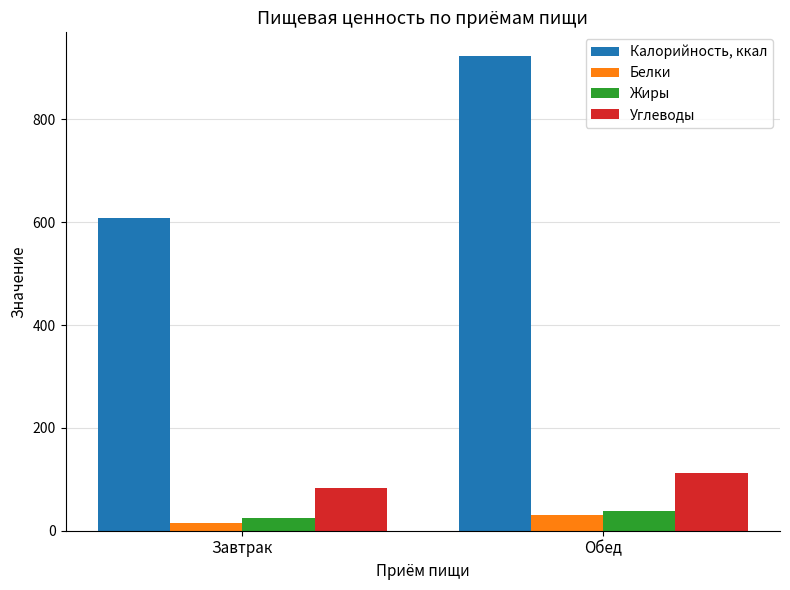

Count the number of data series in this chart.

4